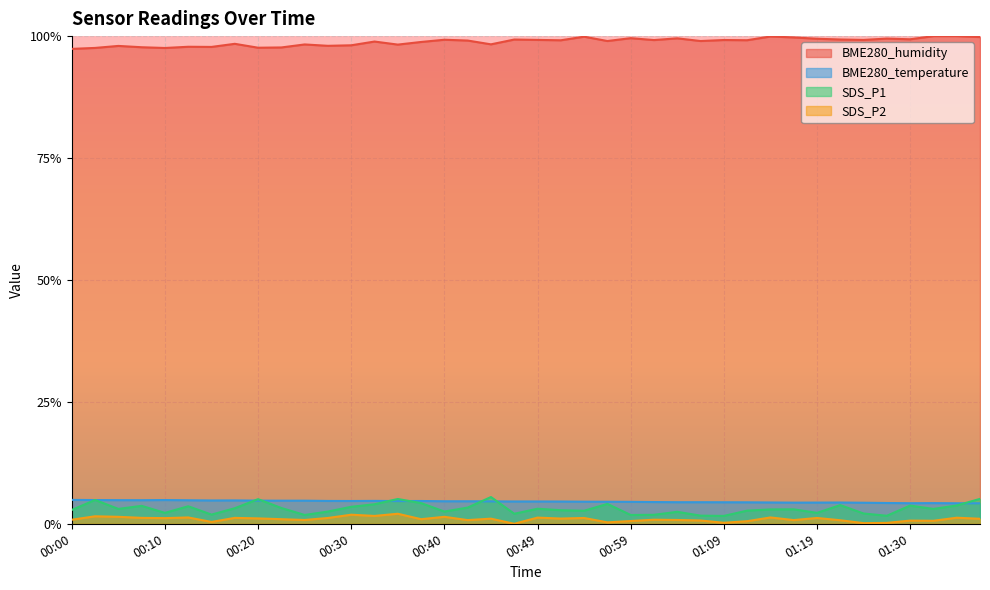

Reading right to left, extract all data points from this chart.

BME280_humidity: 01:37=1.0	01:35=1.0	01:32=1.0	01:30=1.0	01:27=1.0	01:25=1.0	01:22=1.0	01:19=1.0	01:16=1.0	01:14=1.0	01:11=1.0	01:09=1.0	01:07=1.0	01:04=1.0	01:02=1.0	00:59=1.0	00:57=1.0	00:54=1.0	00:52=1.0	00:49=1.0	00:47=1.0	00:45=1.0	00:42=1.0	00:40=1.0	00:37=1.0	00:35=1.0	00:32=1.0	00:30=1.0	00:28=1.0	00:25=1.0	00:23=1.0	00:20=1.0	00:18=1.0	00:15=1.0	00:13=1.0	00:10=1.0	00:08=1.0	00:05=1.0	00:03=1.0	00:00=1.0
BME280_temperature: 01:37=0.0	01:35=0.0	01:32=0.0	01:30=0.0	01:27=0.0	01:25=0.0	01:22=0.0	01:19=0.0	01:16=0.0	01:14=0.0	01:11=0.0	01:09=0.0	01:07=0.0	01:04=0.0	01:02=0.0	00:59=0.0	00:57=0.0	00:54=0.0	00:52=0.0	00:49=0.0	00:47=0.0	00:45=0.0	00:42=0.0	00:40=0.0	00:37=0.0	00:35=0.0	00:32=0.0	00:30=0.0	00:28=0.0	00:25=0.0	00:23=0.0	00:20=0.0	00:18=0.0	00:15=0.0	00:13=0.0	00:10=0.0	00:08=0.0	00:05=0.0	00:03=0.0	00:00=0.0
SDS_P1: 01:37=0.1	01:35=0.0	01:32=0.0	01:30=0.0	01:27=0.0	01:25=0.0	01:22=0.0	01:19=0.0	01:16=0.0	01:14=0.0	01:11=0.0	01:09=0.0	01:07=0.0	01:04=0.0	01:02=0.0	00:59=0.0	00:57=0.0	00:54=0.0	00:52=0.0	00:49=0.0	00:47=0.0	00:45=0.1	00:42=0.0	00:40=0.0	00:37=0.0	00:35=0.1	00:32=0.0	00:30=0.0	00:28=0.0	00:25=0.0	00:23=0.0	00:20=0.1	00:18=0.0	00:15=0.0	00:13=0.0	00:10=0.0	00:08=0.0	00:05=0.0	00:03=0.0	00:00=0.0
SDS_P2: 01:37=0.0	01:35=0.0	01:32=0.0	01:30=0.0	01:27=0.0	01:25=0.0	01:22=0.0	01:19=0.0	01:16=0.0	01:14=0.0	01:11=0.0	01:09=0.0	01:07=0.0	01:04=0.0	01:02=0.0	00:59=0.0	00:57=0.0	00:54=0.0	00:52=0.0	00:49=0.0	00:47=0.0	00:45=0.0	00:42=0.0	00:40=0.0	00:37=0.0	00:35=0.0	00:32=0.0	00:30=0.0	00:28=0.0	00:25=0.0	00:23=0.0	00:20=0.0	00:18=0.0	00:15=0.0	00:13=0.0	00:10=0.0	00:08=0.0	00:05=0.0	00:03=0.0	00:00=0.0